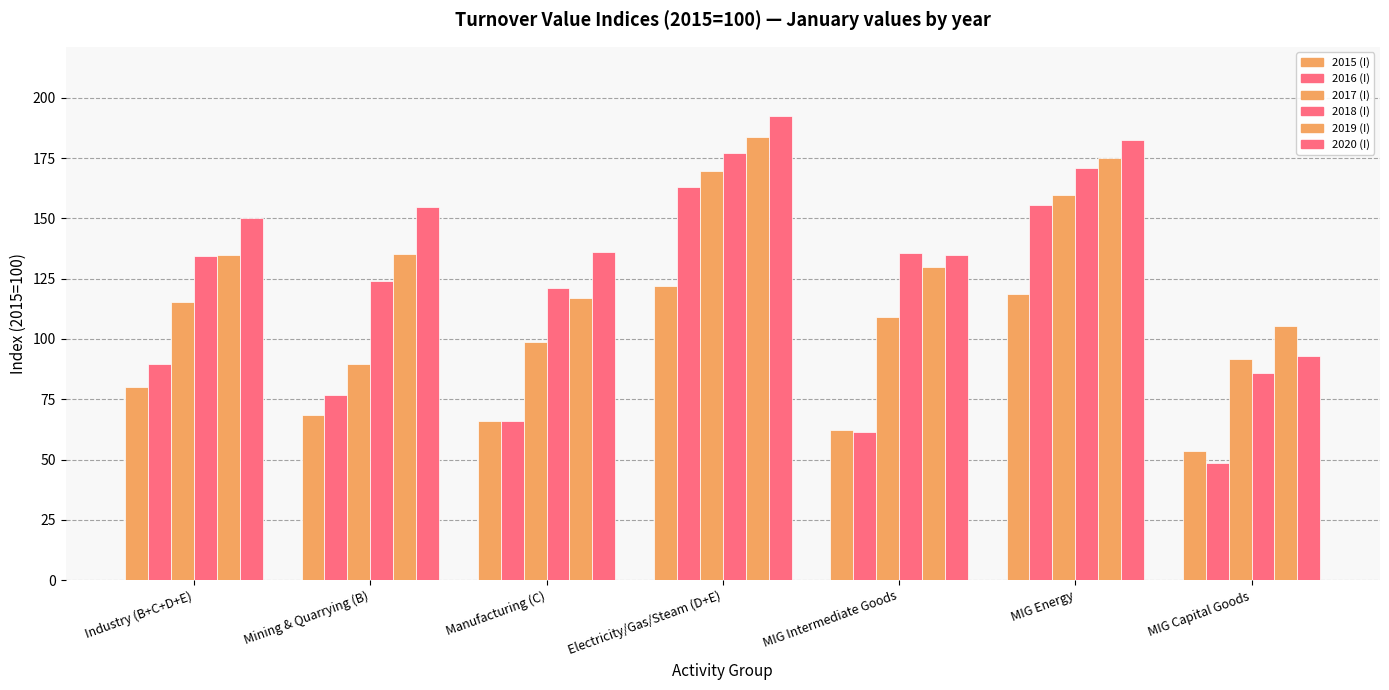

What position from the left is MIG Capital Goods?

7